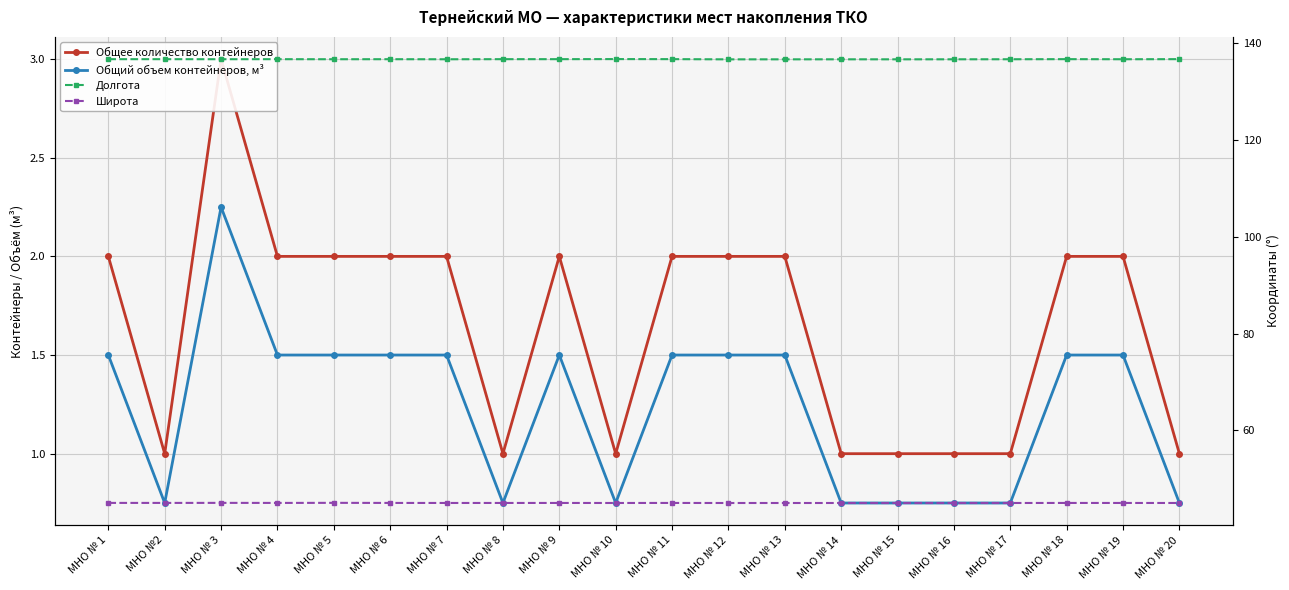

What is the label of the 20th point from the right?

МНО № 1